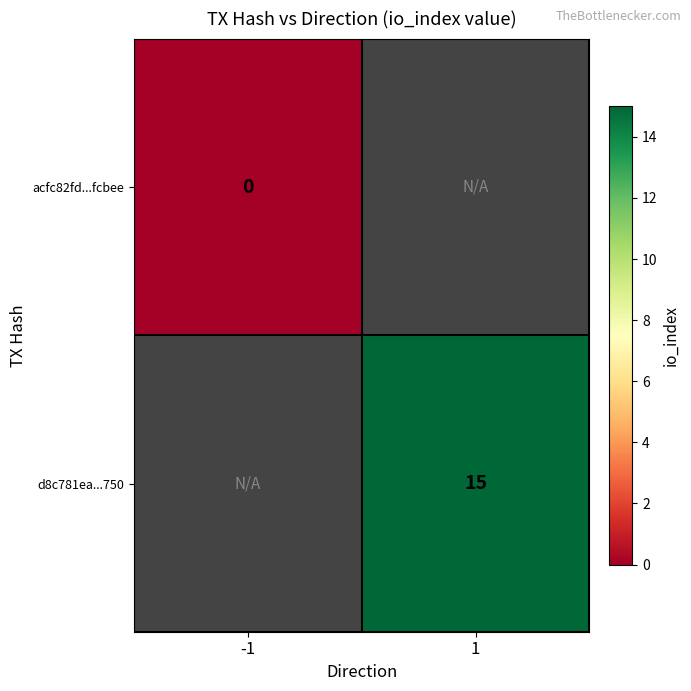

Is the value of acfc82fd...fcbee at -1 greater than the value of d8c781ea...750 at 1?

No